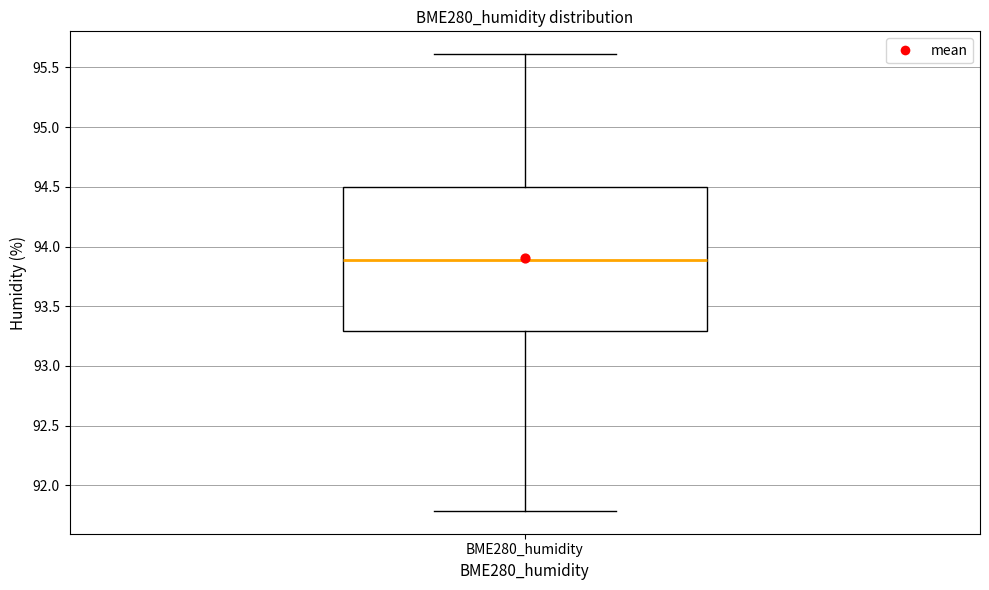

Transcribe this box plot: give where the median line is, the range the box spans, and where the two whiskers end, as read against the y-axis. The values are not printed on the chart, so give them approximately, as read against the axis.

median 93.9, box 93.3 to 94.5, whiskers 91.8 to 95.6